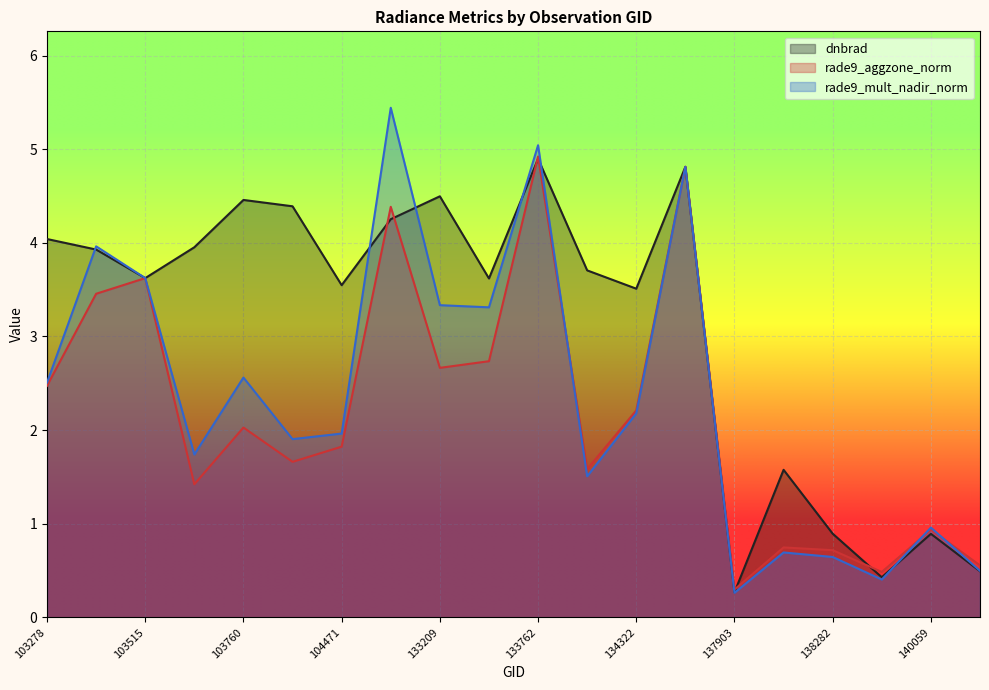

What is the minimum value for dnbrad?

0.3